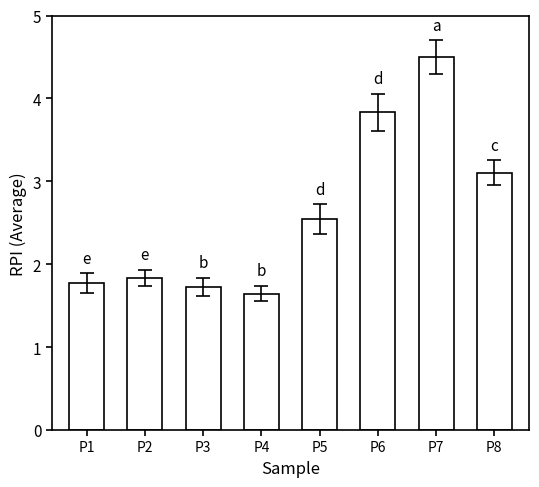

Rank the categories by value from lowest to highest.

P4, P3, P1, P2, P5, P8, P6, P7